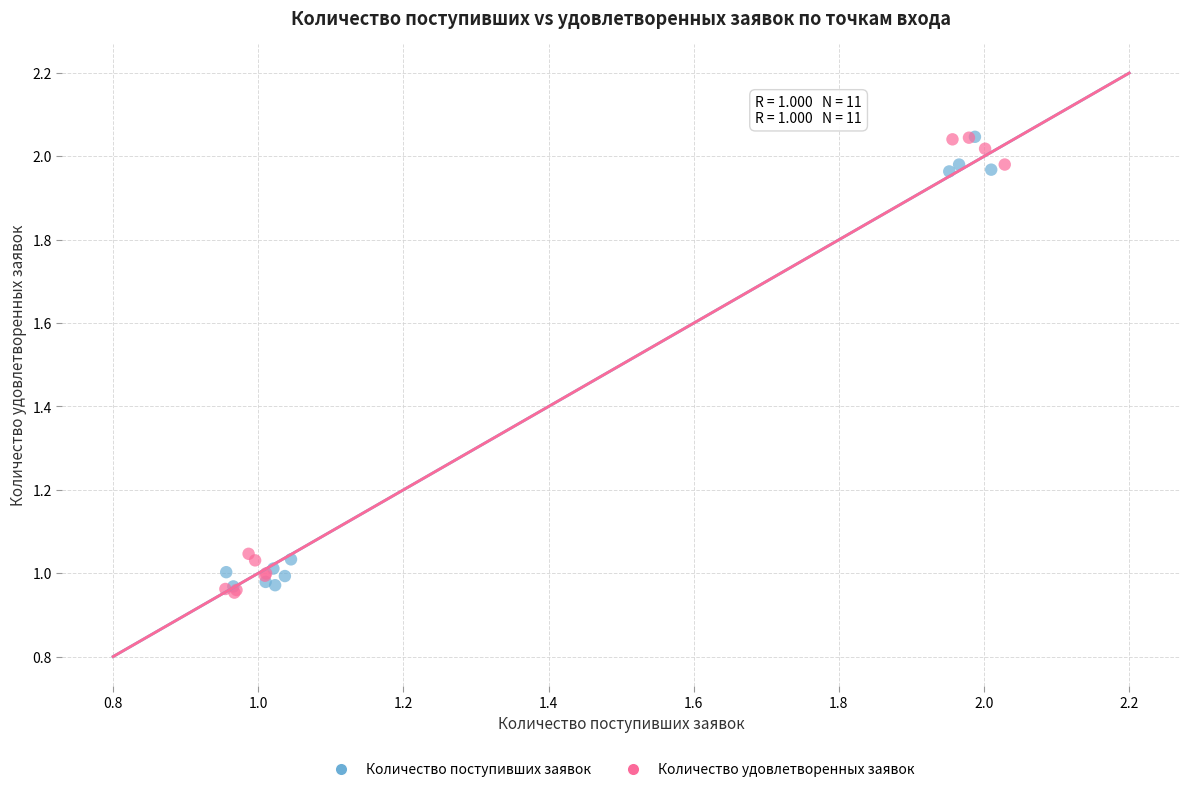

Which series has the largest Y range (max minus min)?

Количество удовлетворенных заявок